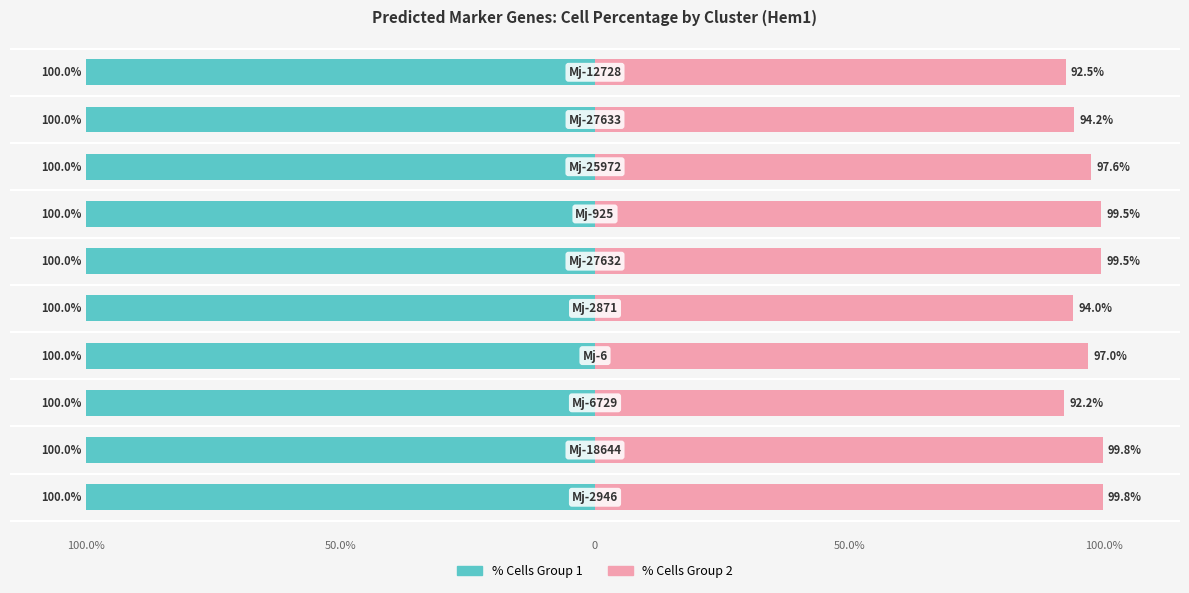

What is the sum of all % Cells Group 2 values?

966.1